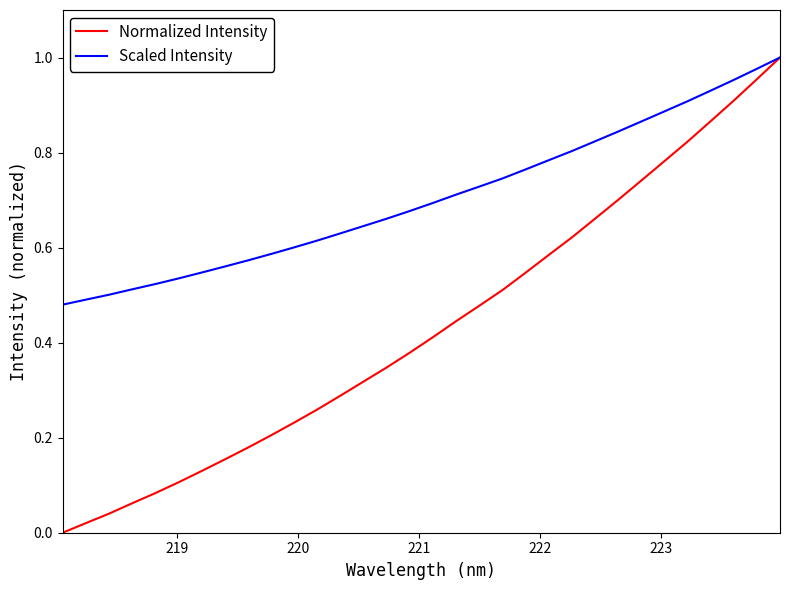

Rank the series by their average value, from lowest to highest.

Normalized Intensity, Scaled Intensity